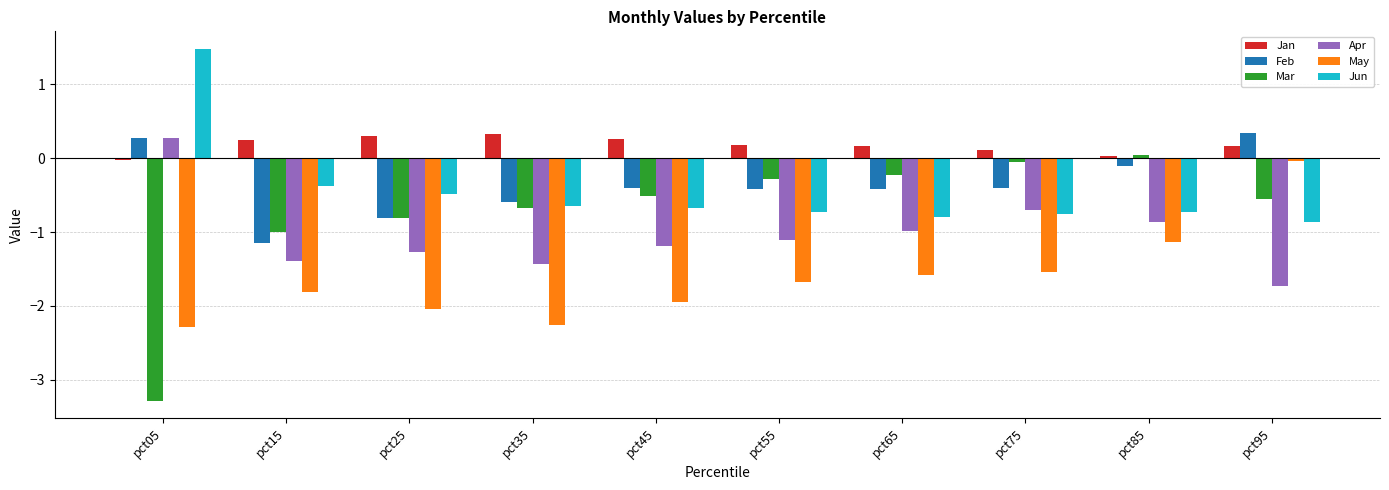

How many bars are there in each group?

6